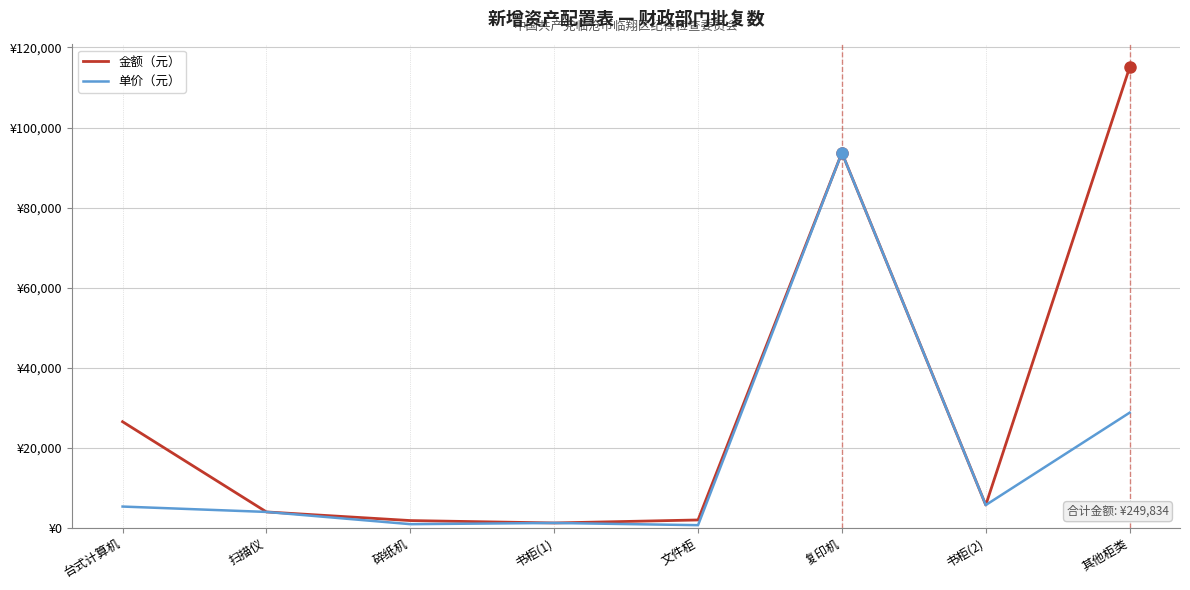

Where is the first local minimum for 金额（元）?

书柜(1)